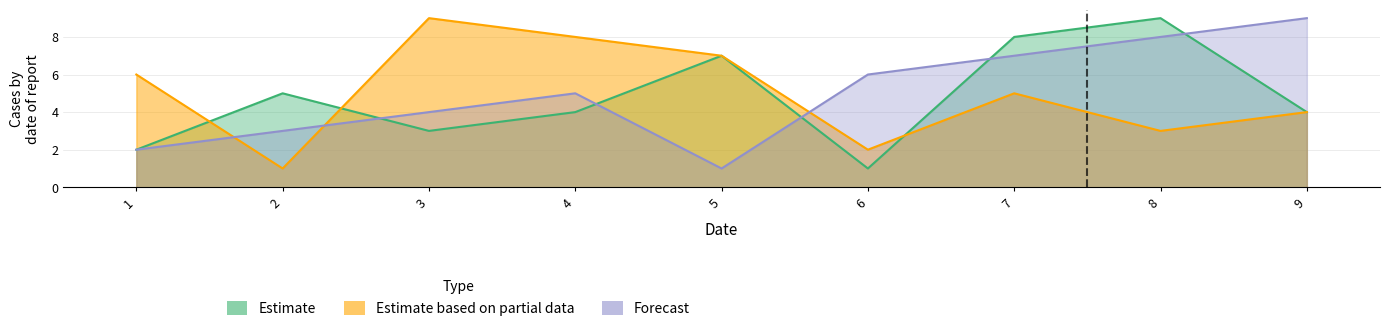

True or false: Estimate based on partial data and Estimate cross at least once.

True